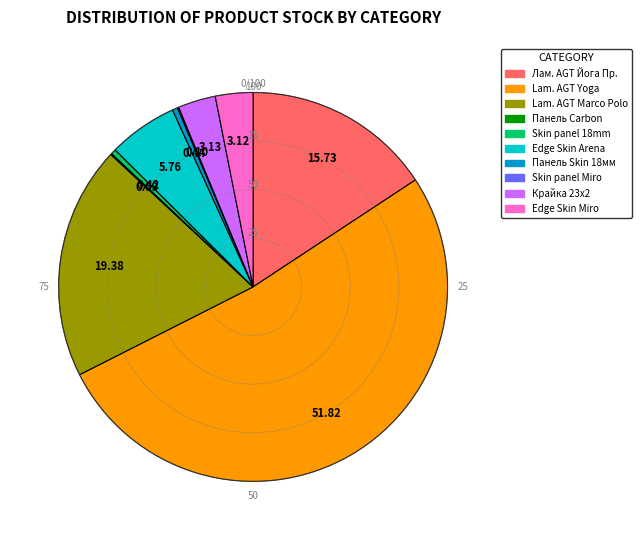

Does any single category account for the majority?

Yes